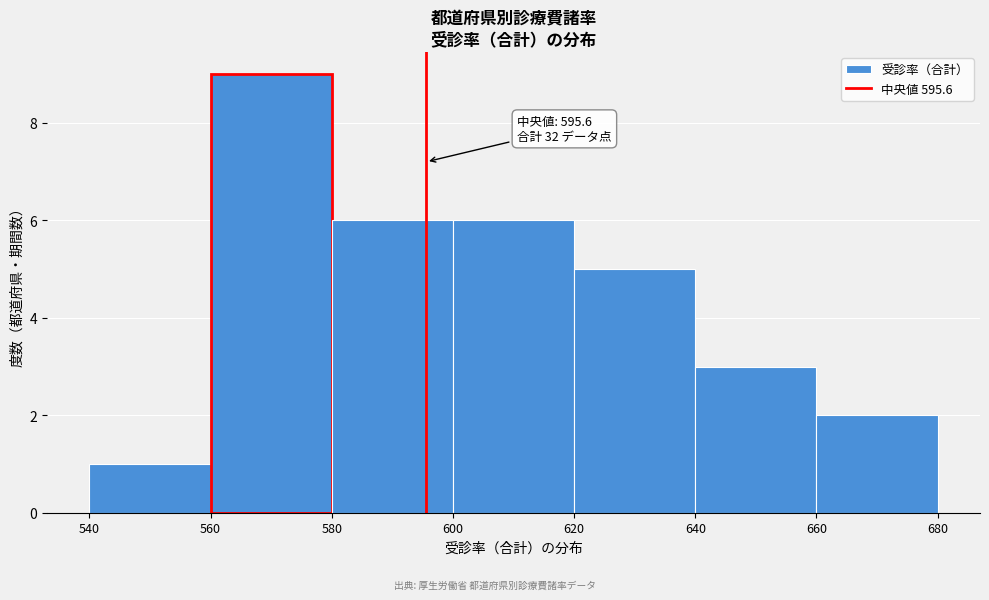

Which range on the x-axis has the tallest bar?

560 to 580